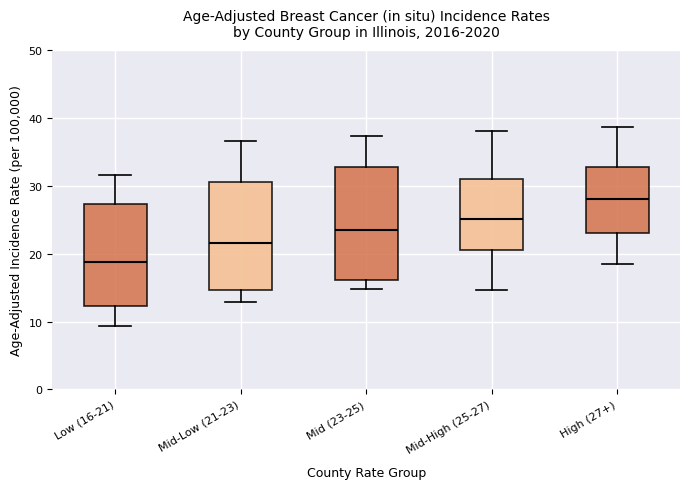

Reading left to right, transcribe this box plot: for each box, give where its median line is, the range the box spans, and where its two whiskers end, as read against the y-axis. The values are not printed on the chart, so give them approximately, as read against the axis.

Low (16-21): median 19, box 12 to 27, whiskers 9 to 32
Mid-Low (21-23): median 22, box 15 to 31, whiskers 13 to 37
Mid (23-25): median 24, box 16 to 33, whiskers 15 to 37
Mid-High (25-27): median 25, box 21 to 31, whiskers 15 to 38
High (27+): median 28, box 23 to 33, whiskers 19 to 39